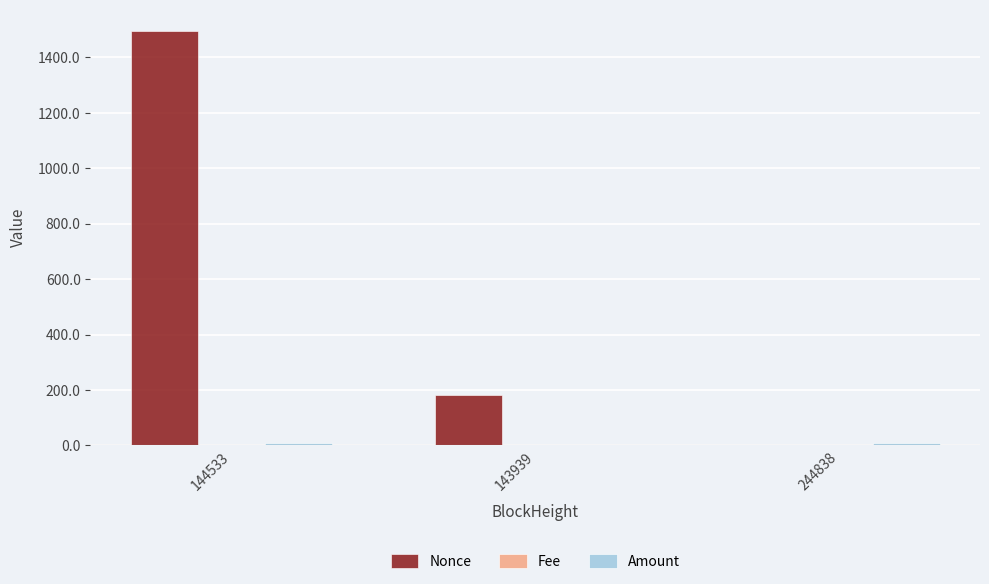

How many groups of bars are there?

3